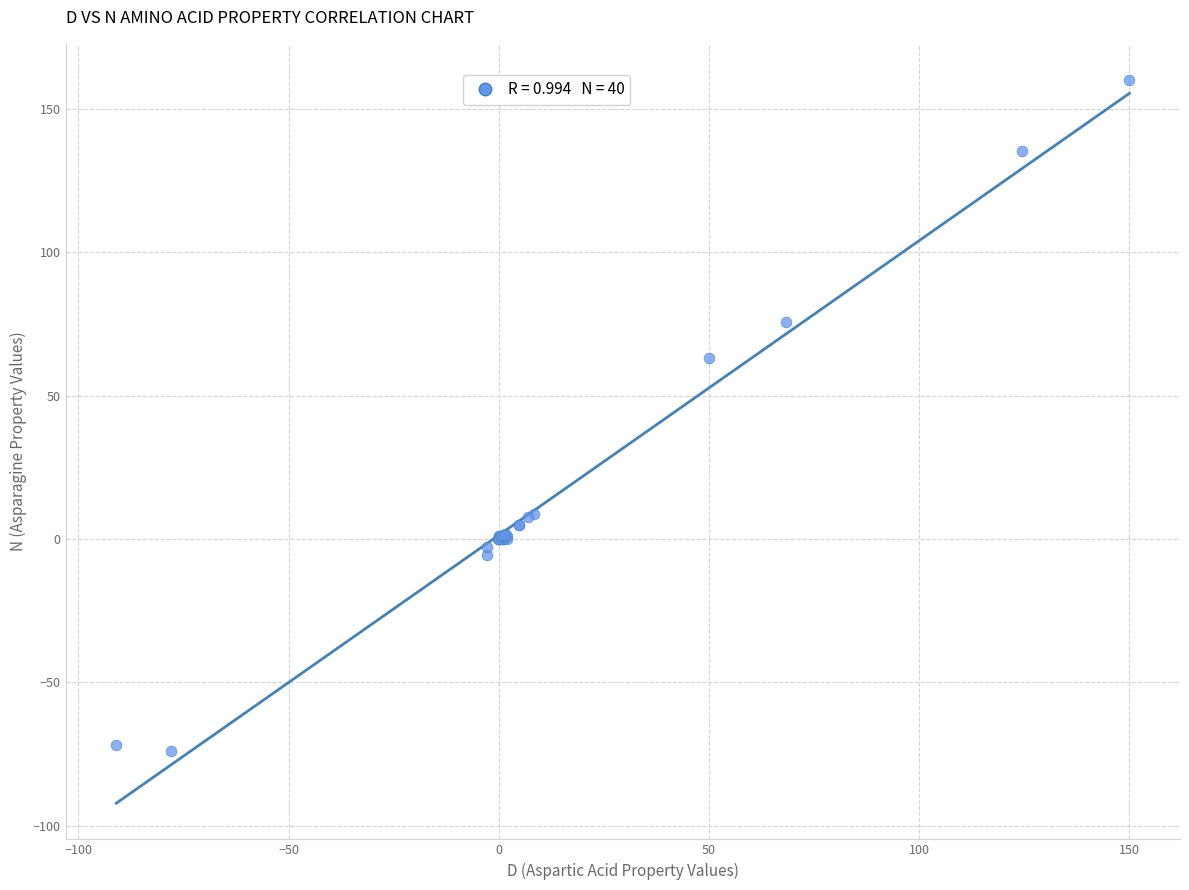

What Y value in the scatter plot is closest to 43?

63.0